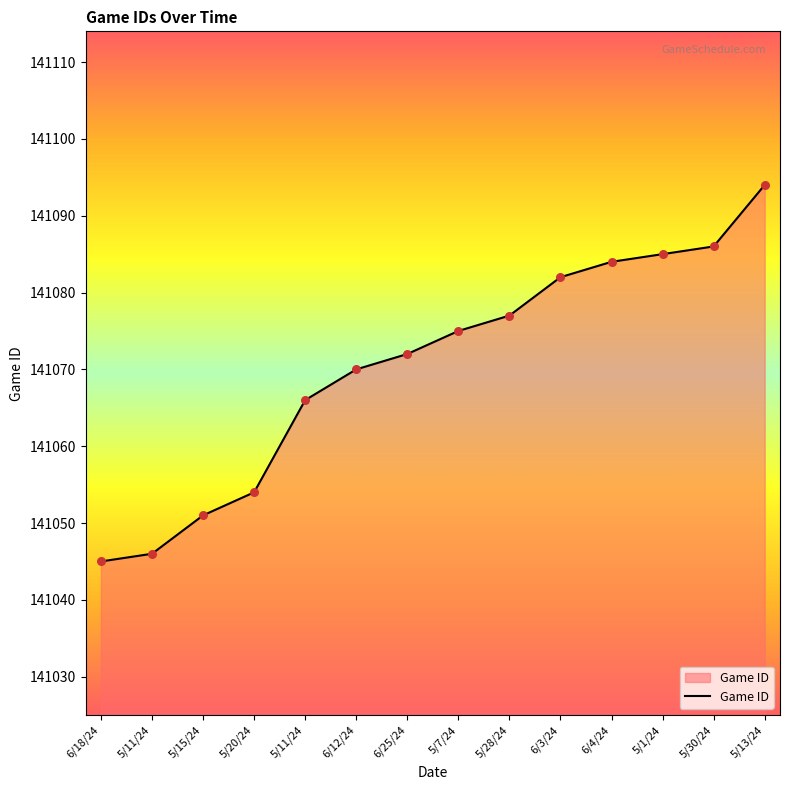

What is the change in value from 5/20/24 to 6/25/24?

+18